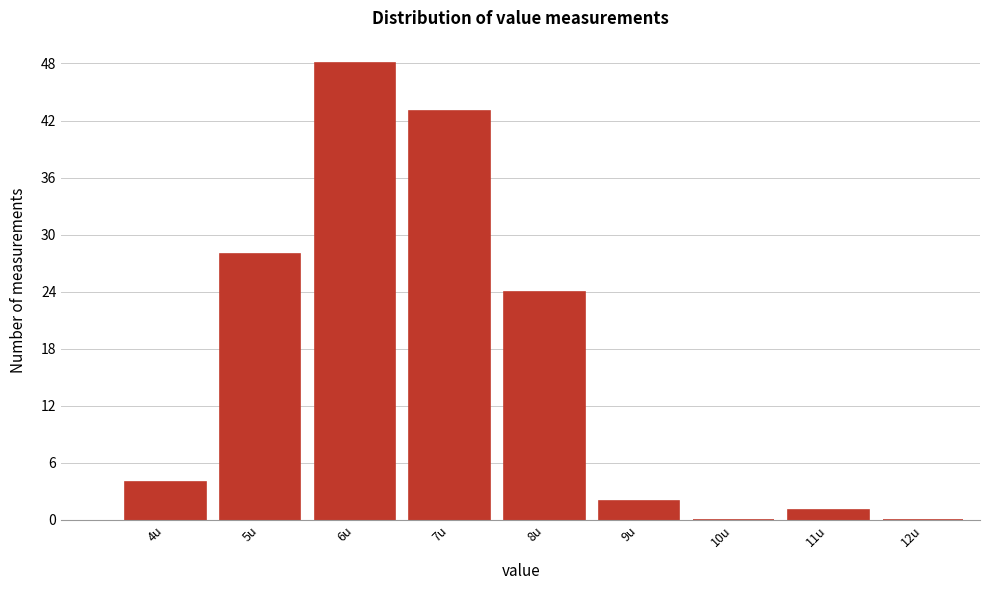

Reading left to right, what are all the values shown in this chart?

4u=4	5u=28	6u=48	7u=43	8u=24	9u=2	10u=0	11u=1	12u=0